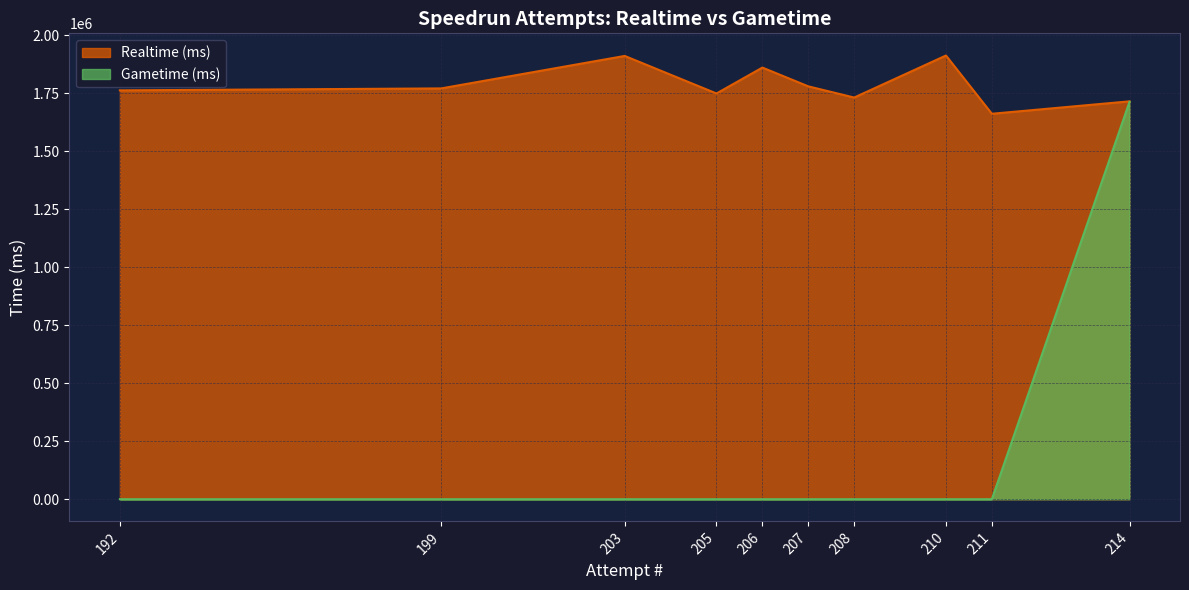

The value of Gametime (ms) at 205 is 0. True or false?

True